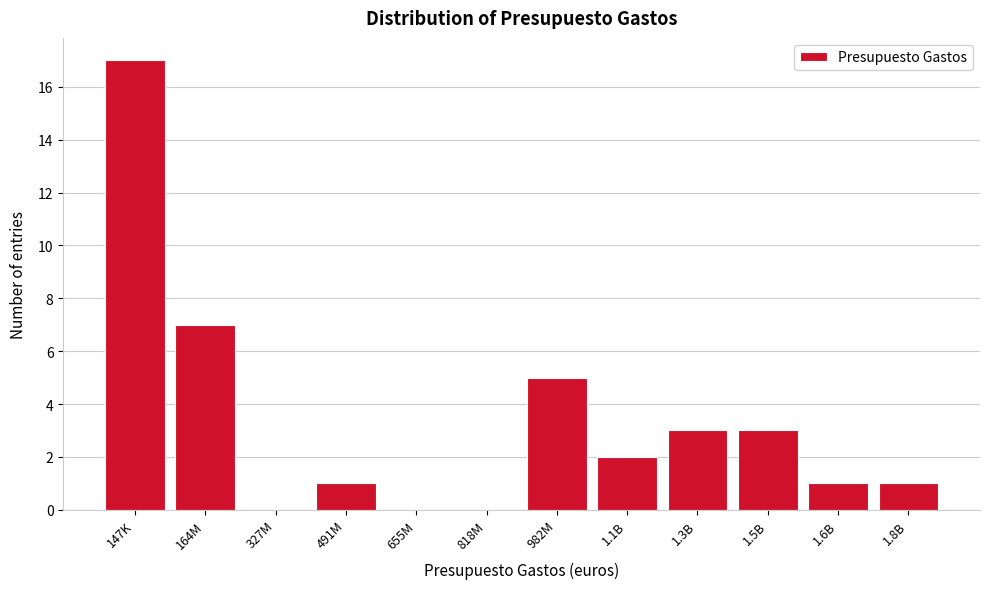

Reading left to right, extract all data points from this chart.

147K=17	164M=7	327M=0	491M=1	655M=0	818M=0	982M=5	1.1B=2	1.3B=3	1.5B=3	1.6B=1	1.8B=1